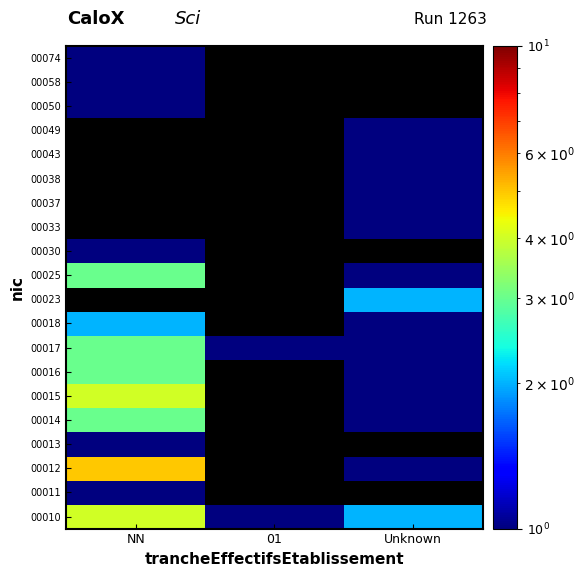

List the labels in order of 00049 value, largest first.

NN, 01, Unknown